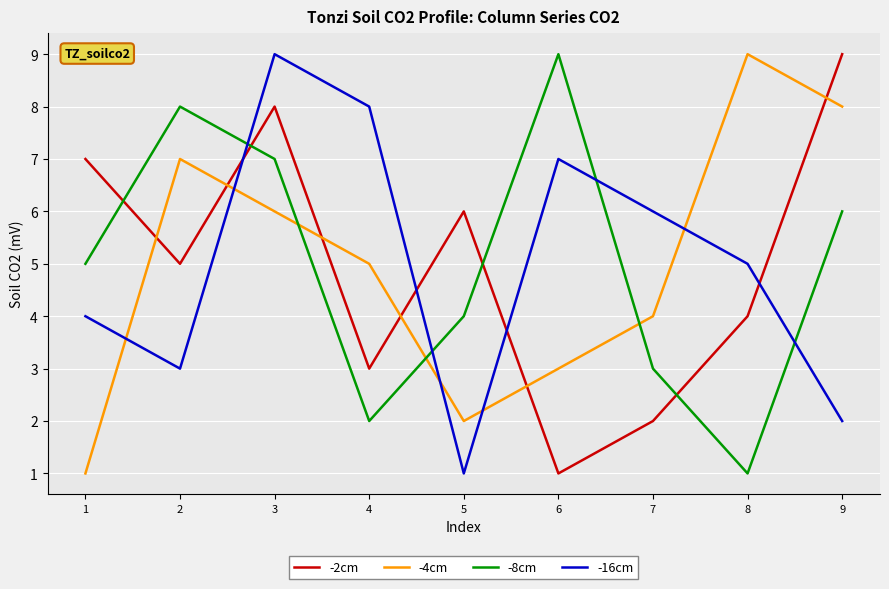

What is the lowest value of the -4cm series?

1